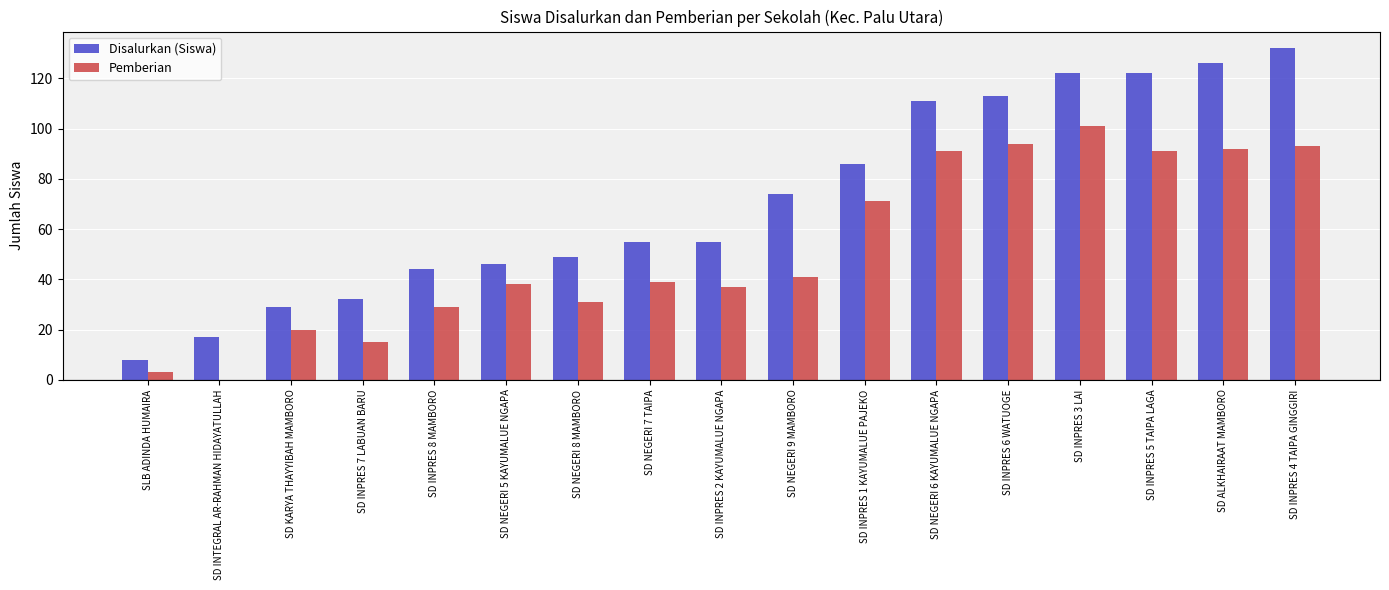

What is the average value of the Pemberian series?

52